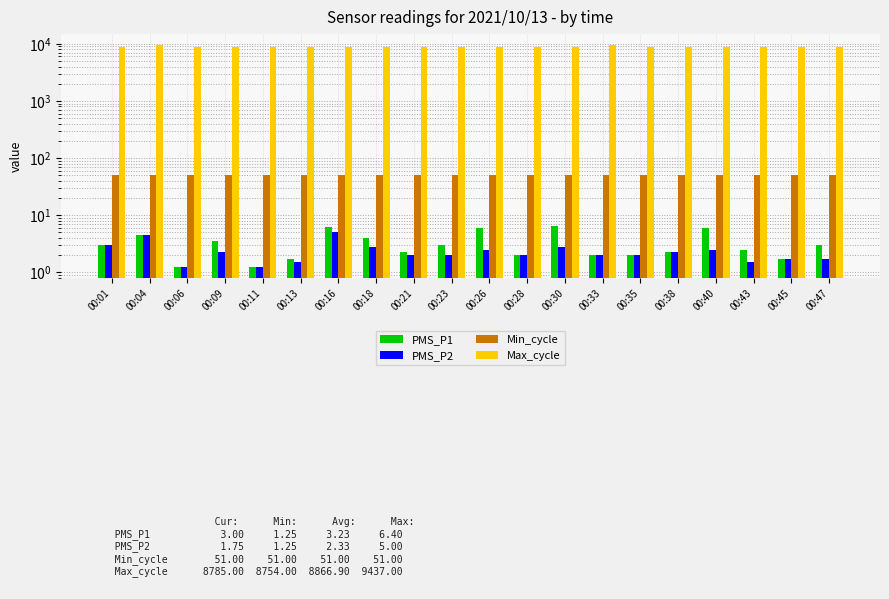

What is the minimum value shown in the chart?

1.2